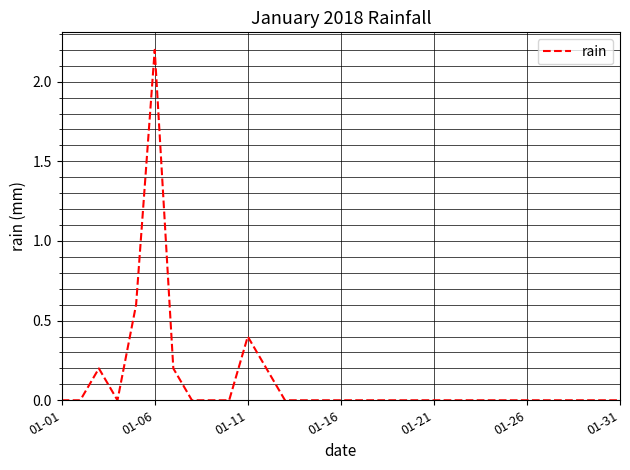

What is the greatest value displayed?

2.2